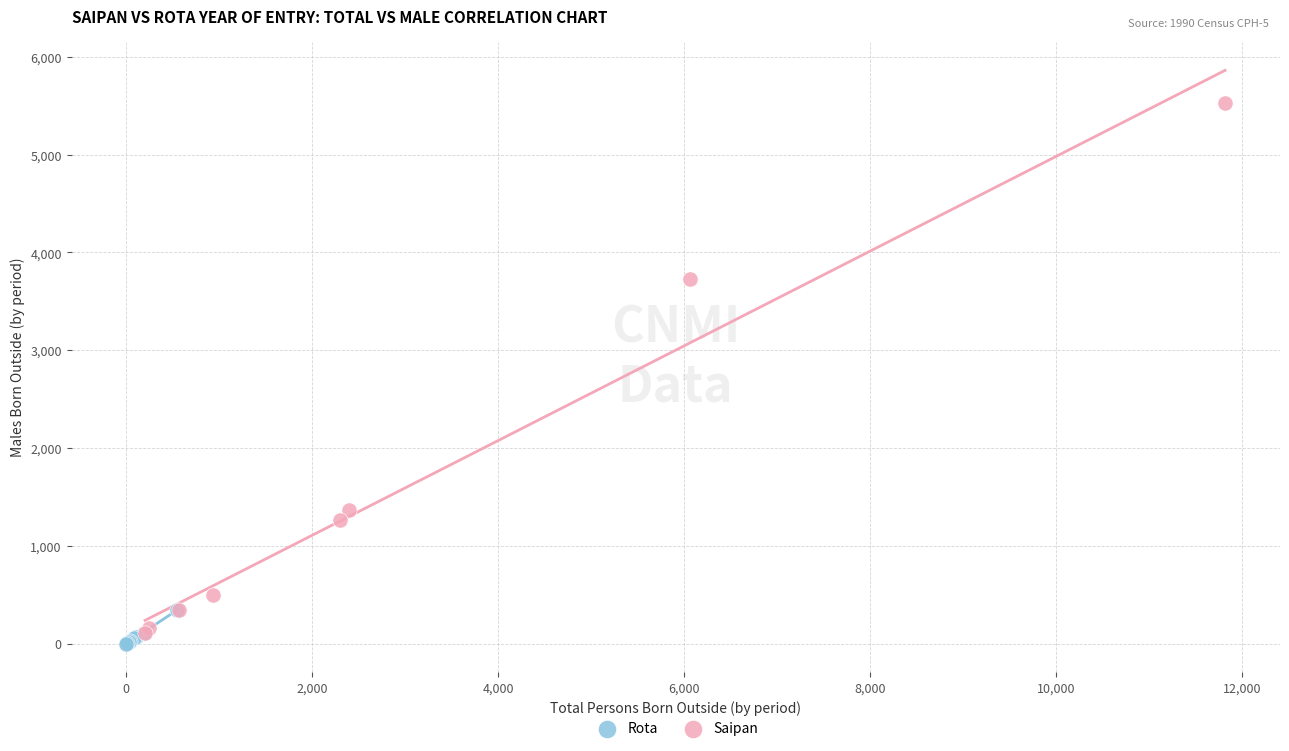

Which series contains the lowest Y value?

Rota